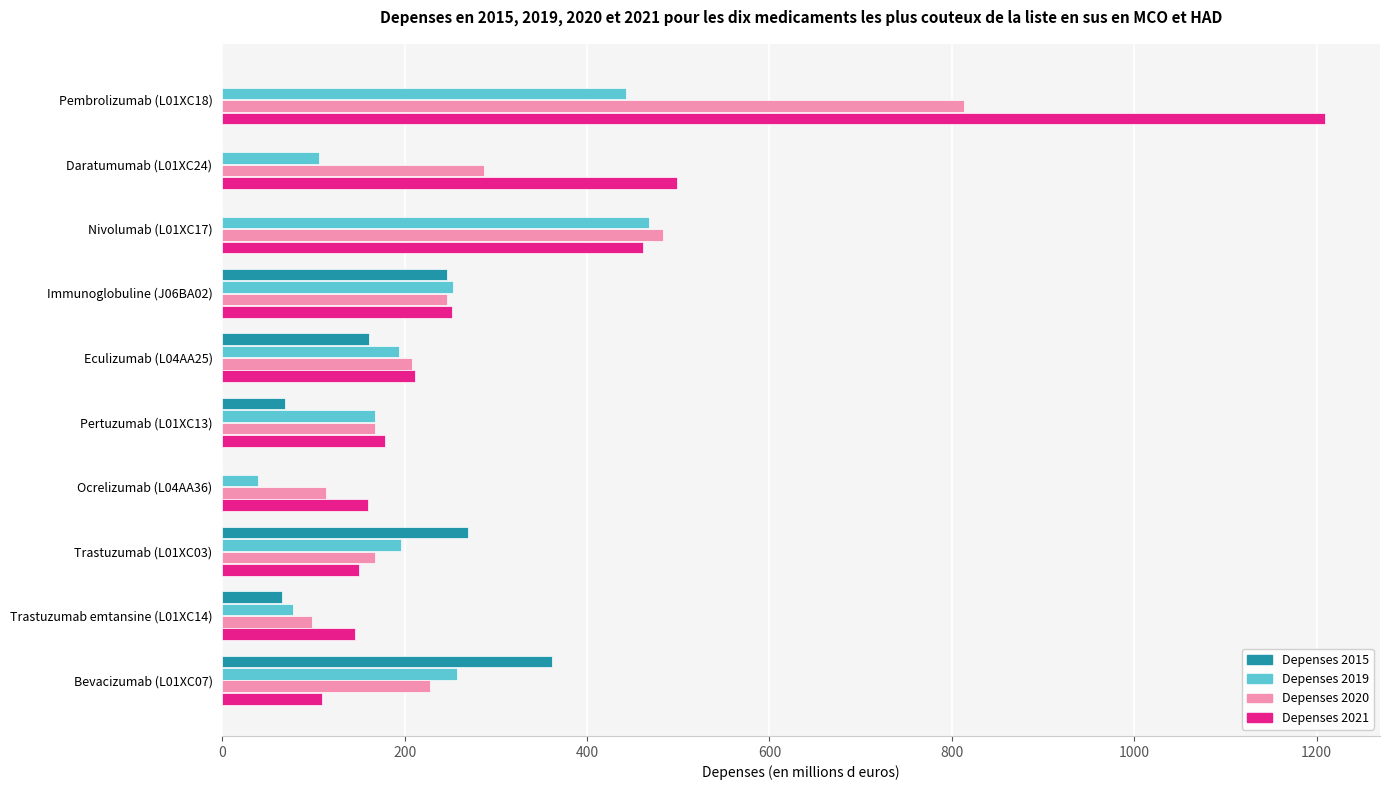

What is the sum of the Depenses 2020 values at Immunoglobuline (J06BA02) and Pembrolizumab (L01XC18)?

1059.8